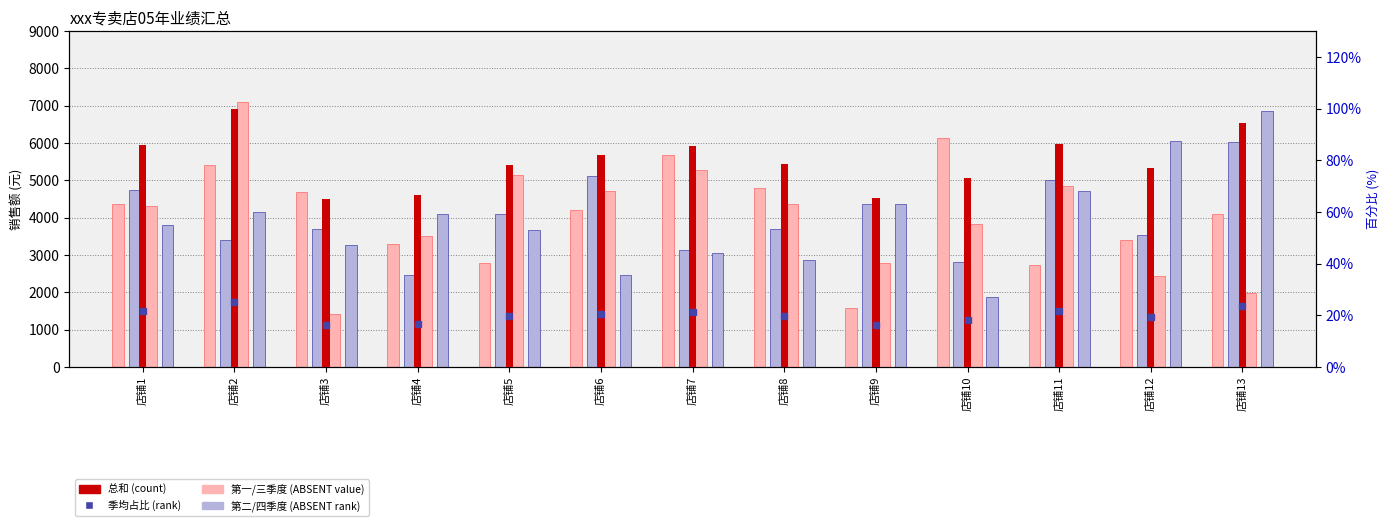

Rank the series by their maximum value, from lowest to highest.

总和占比, 第二季度, 第一季度, 第四季度, 第三季度